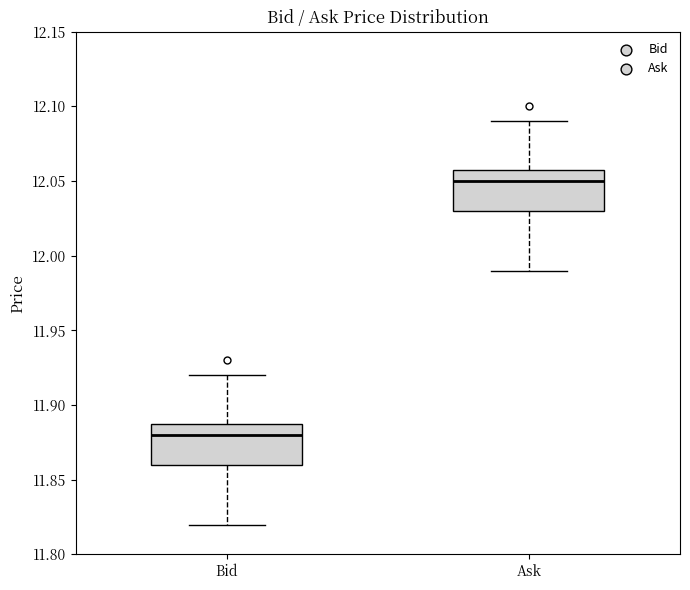

Where is the upper edge of the box for Bid on the y-axis? The values are not printed on the chart, so give them approximately, as read against the axis.

11.89